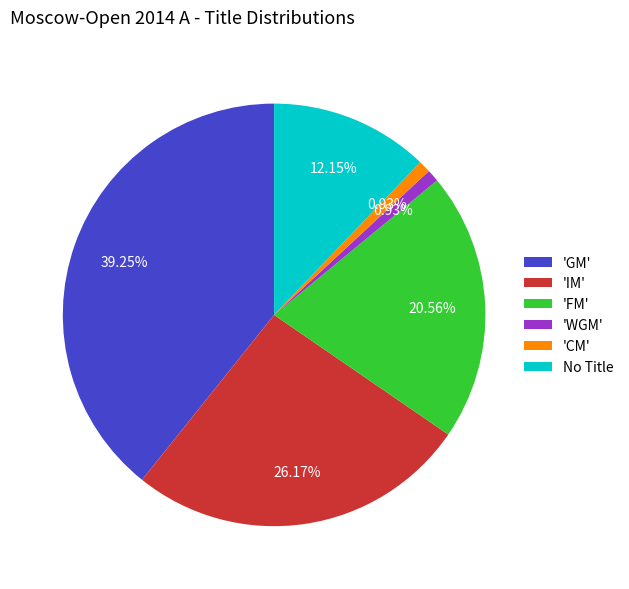

Approximately how many times larger is the value at 'FM' compared to 'GM'?

0.5